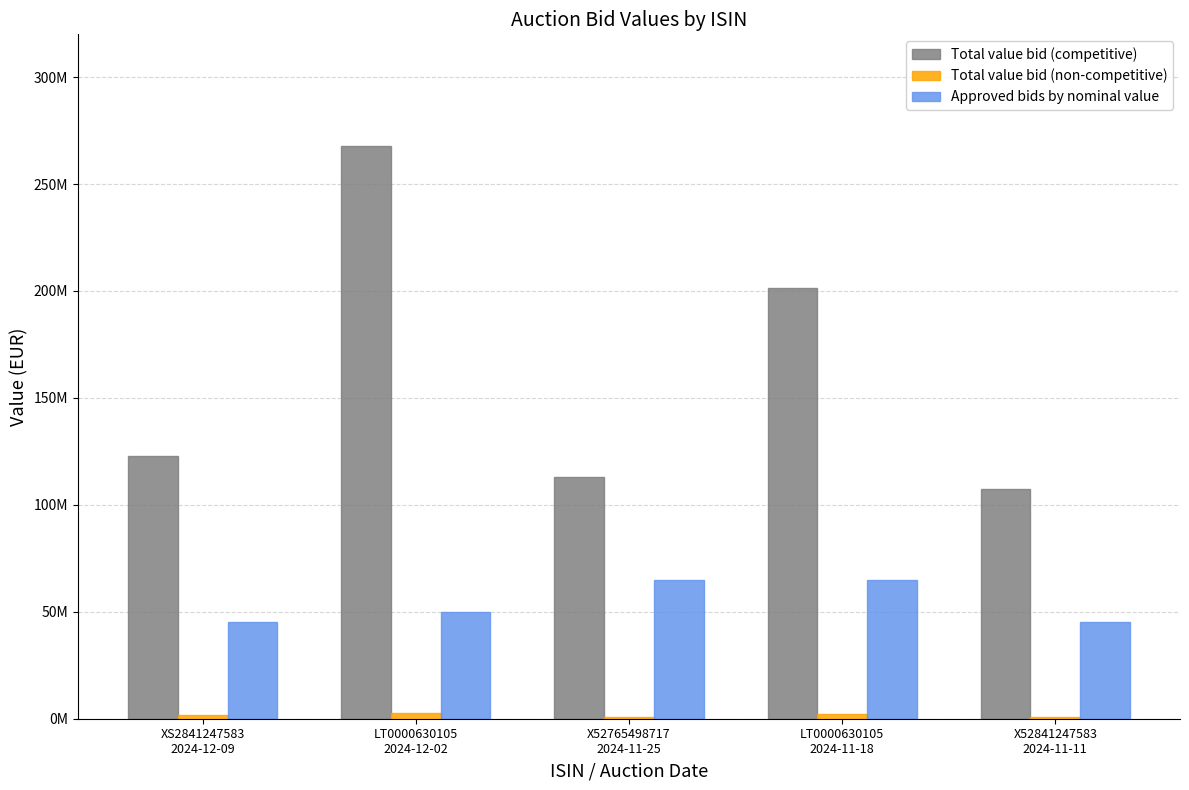

At how many categories does at least one series exceed 159709692?

2